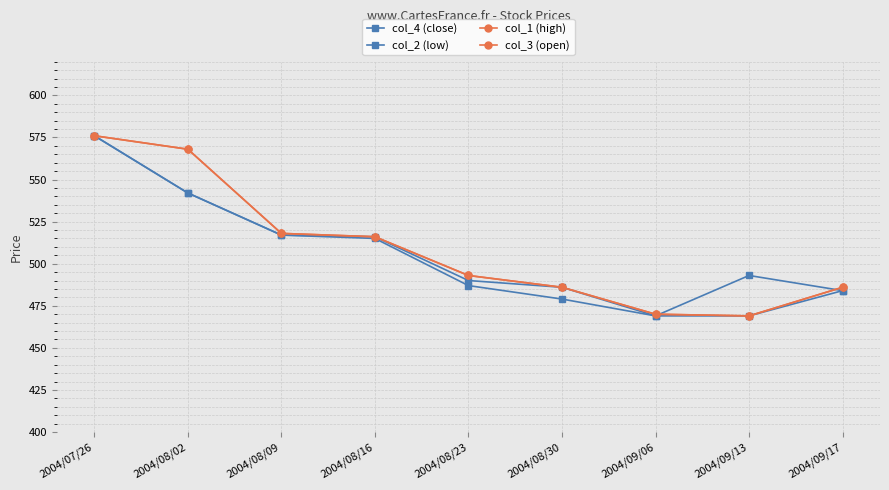

What is the label of the 3rd point from the left?

2004/08/09